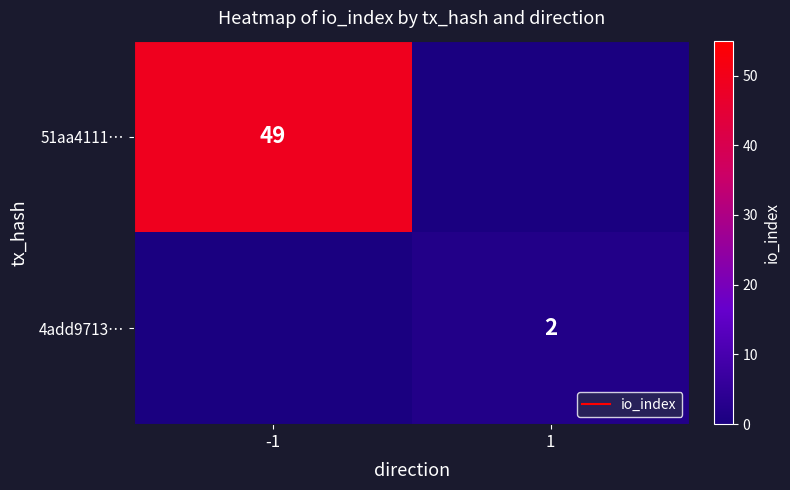

Rank the series by their average value, from highest to lowest.

51aa4111…, 4add9713…